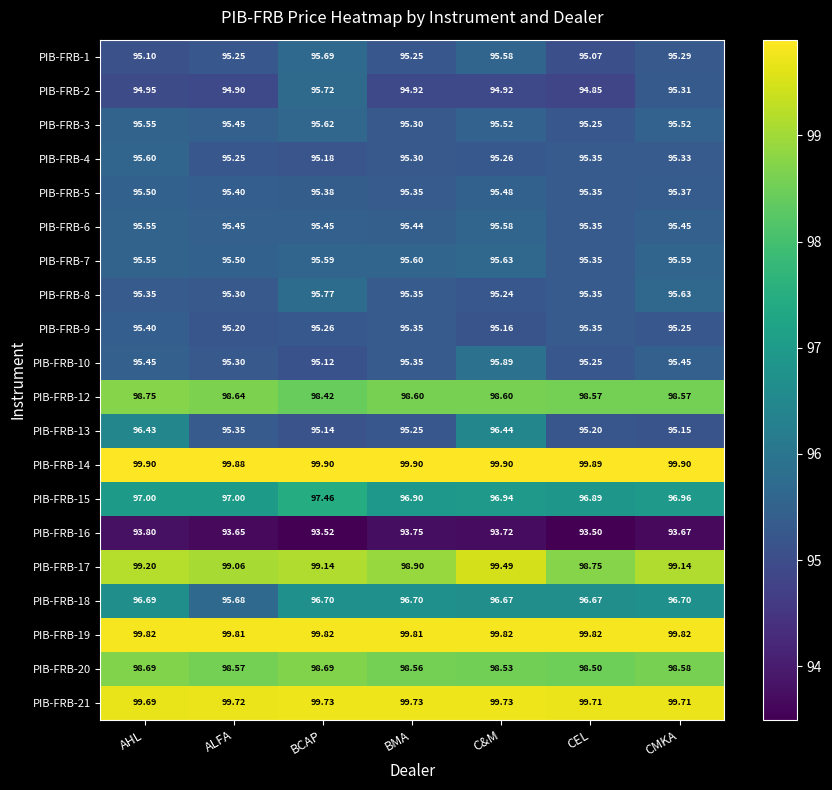

Is the value of PIB-FRB-6 at ALFA greater than the value of PIB-FRB-13 at BMA?

Yes